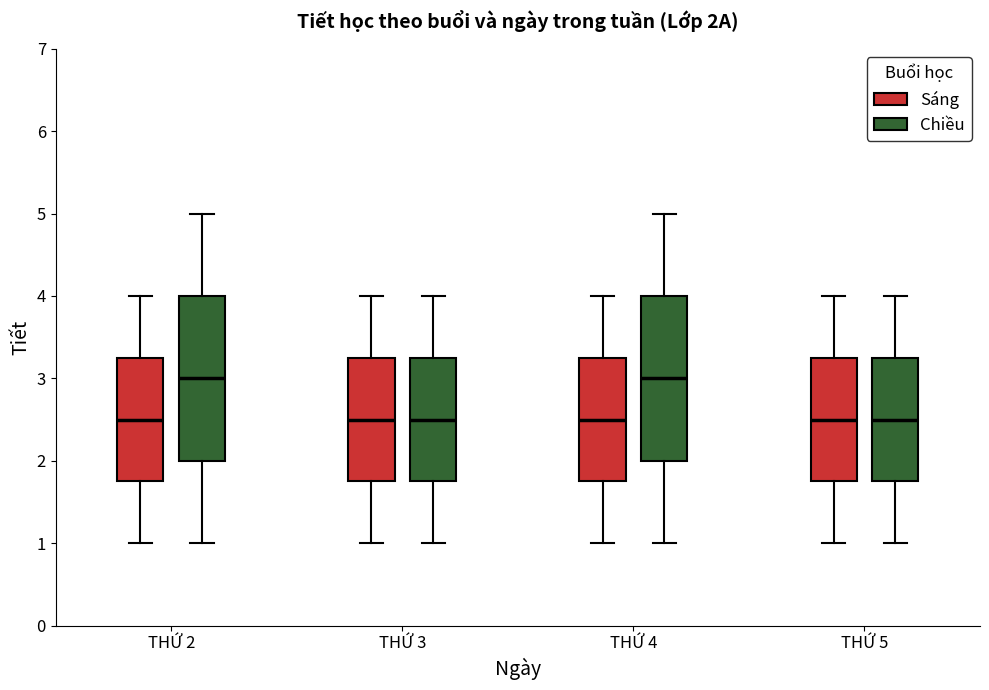

Where does the lower whisker of the box for THỨ 3 (Chiều) end on the y-axis? The values are not printed on the chart, so give them approximately, as read against the axis.

1.0